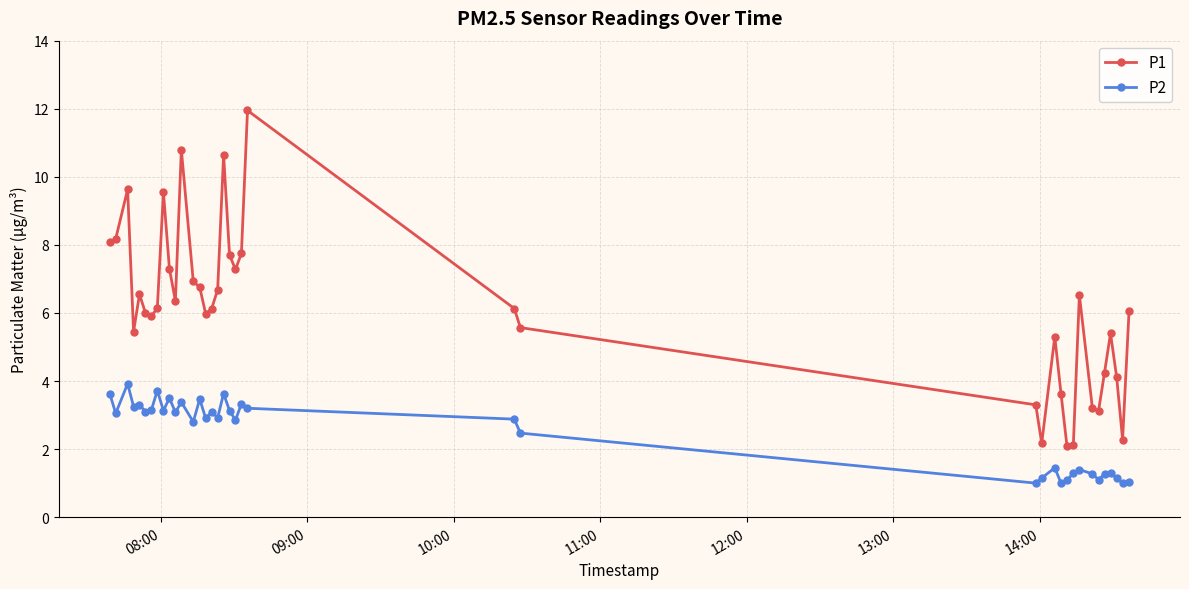

List the series in order of their overall mean, lowest first.

P2, P1